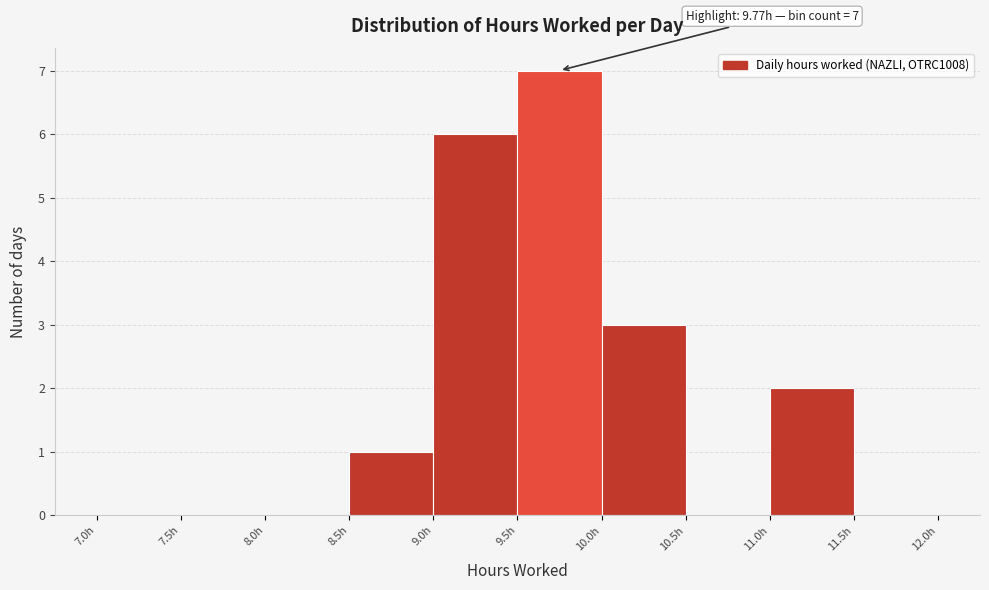

Which range on the x-axis has the tallest bar?

9.5 to 10.0